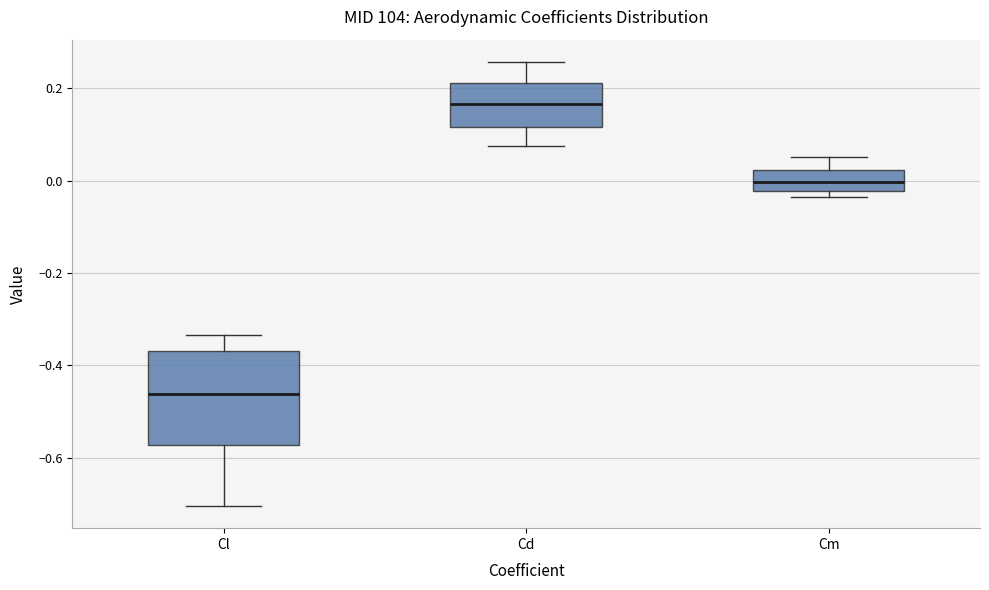

Reading left to right, read every box against the y-axis: the position of its median line, the range the box covers, and the ends of its whiskers. The values are not printed on the chart, so give them approximately, as read against the axis.

Cl: median -0.46, box -0.58 to -0.36, whiskers -0.70 to -0.34
Cd: median 0.16, box 0.12 to 0.22, whiskers 0.08 to 0.26
Cm: median 0.00, box -0.02 to 0.02, whiskers -0.04 to 0.06